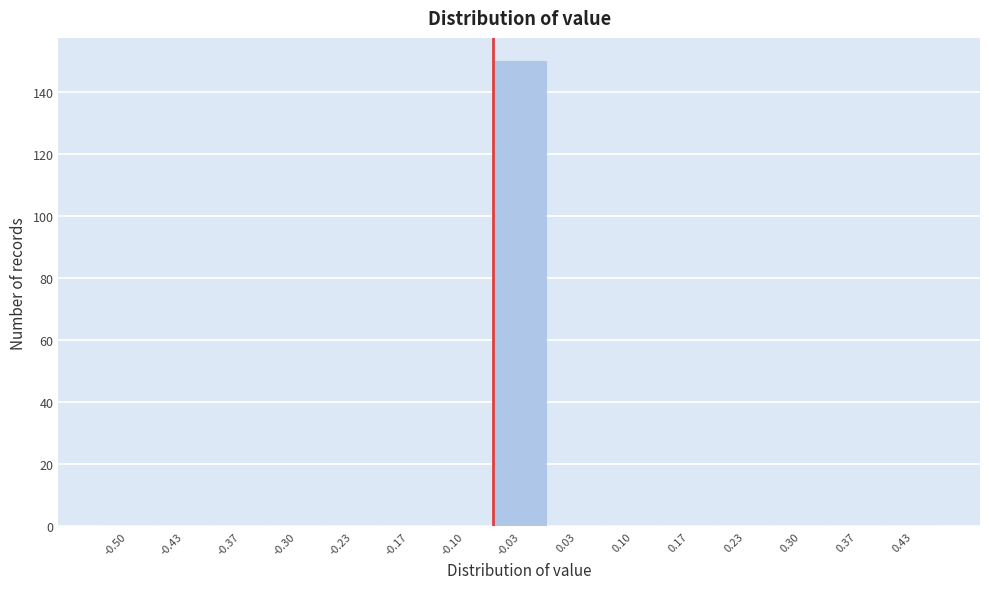

Reading right to left, what are all the values shown in this chart?

0.43=0	0.37=0	0.30=0	0.23=0	0.17=0	0.10=0	0.03=0	-0.03=150	-0.10=0	-0.17=0	-0.23=0	-0.30=0	-0.37=0	-0.43=0	-0.50=0